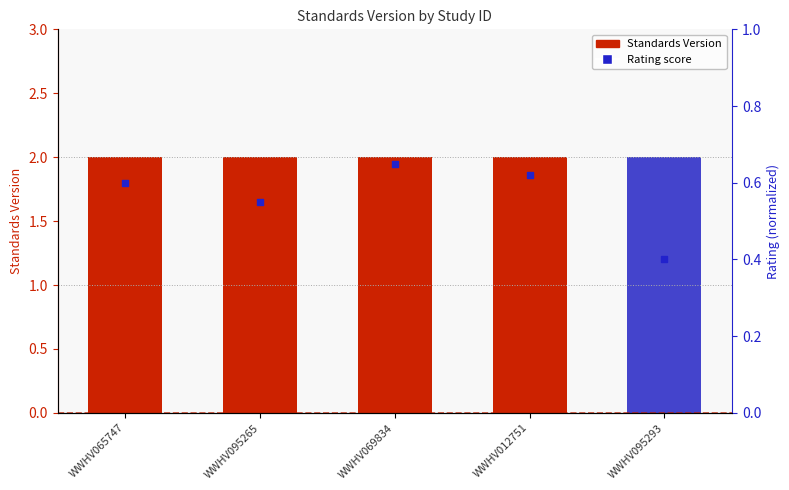

What are all the series names shown in the legend?

Standards Version, Rating score